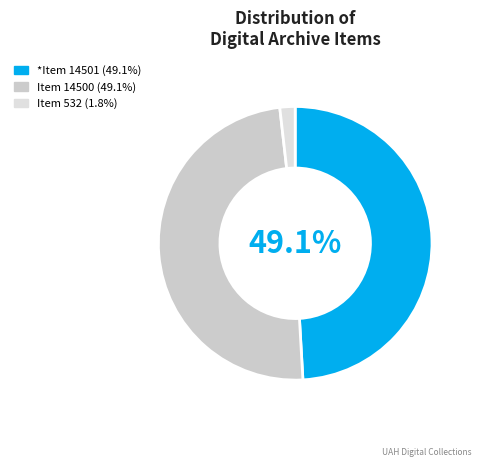

How many slices are in this pie chart?

3